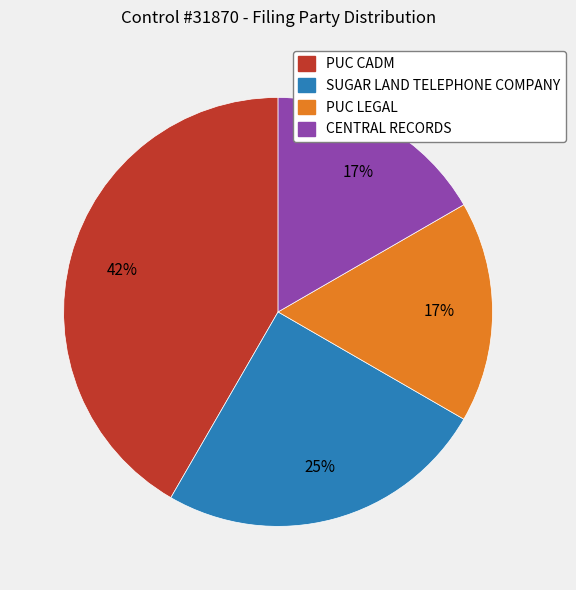

To the nearest percent, what is the difference between the SUGAR LAND TELEPHONE COMPANY and PUC CADM slice percentages?

17%